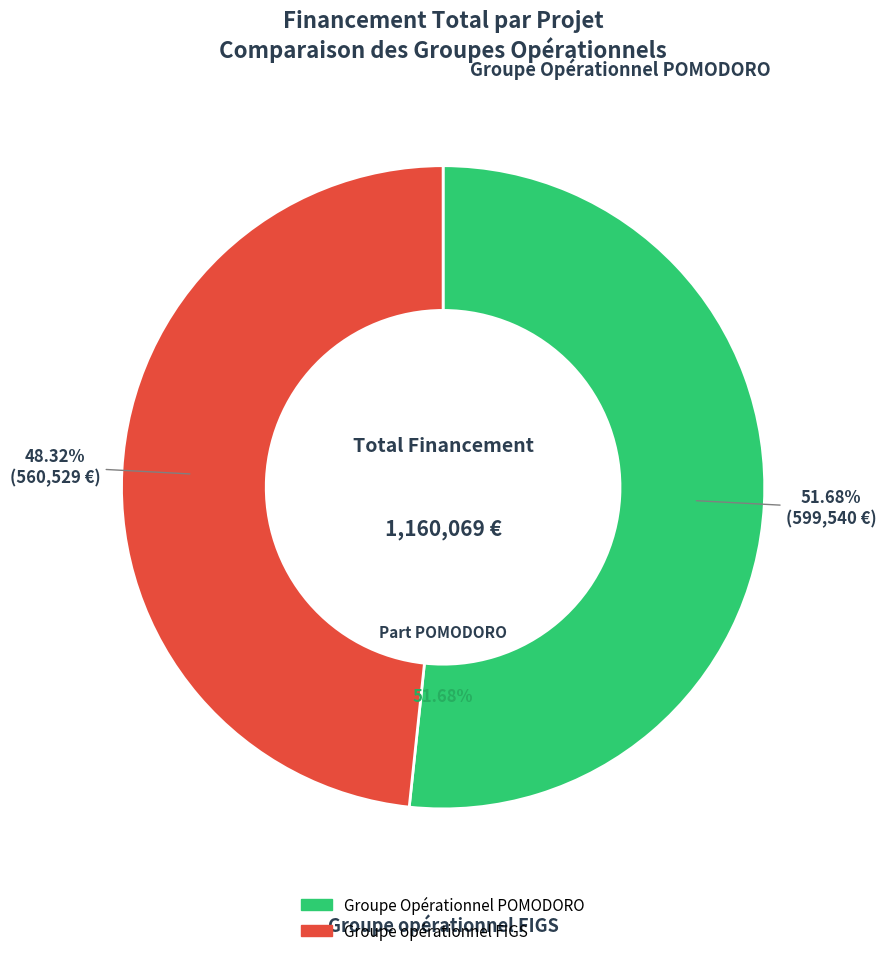

Count the number of slices in the pie.

2